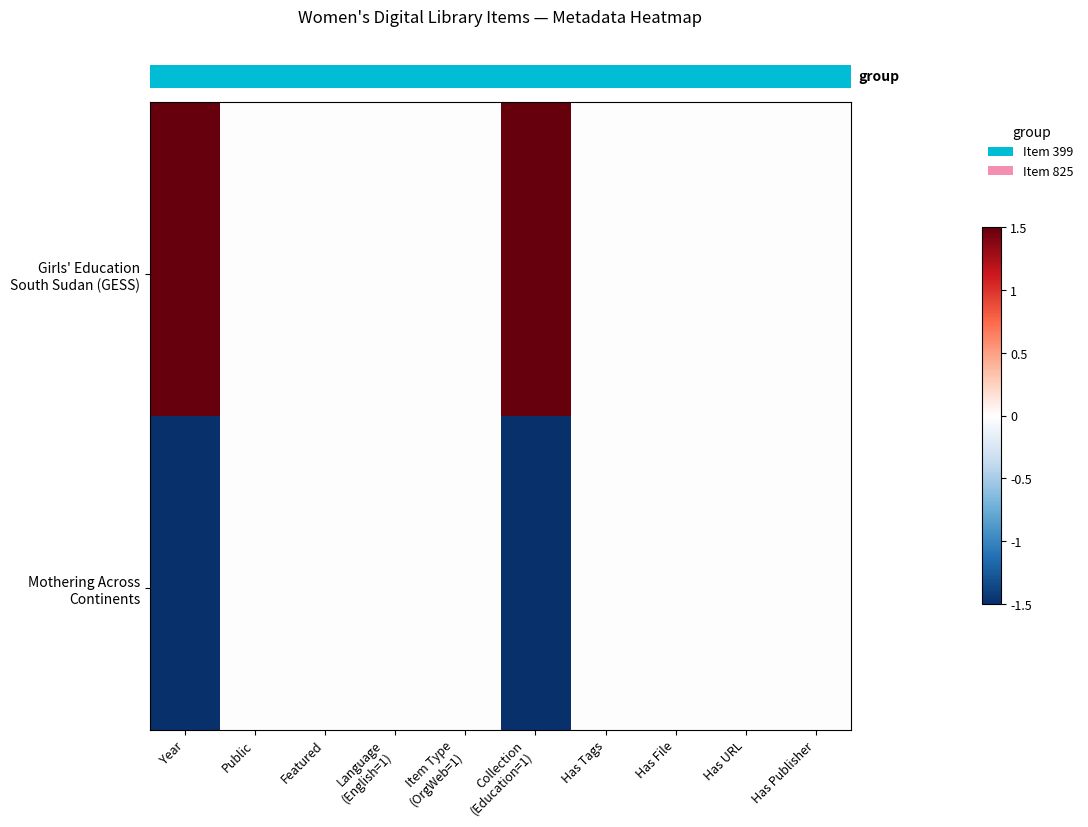

At which category is the sum across all series the highest?

Year